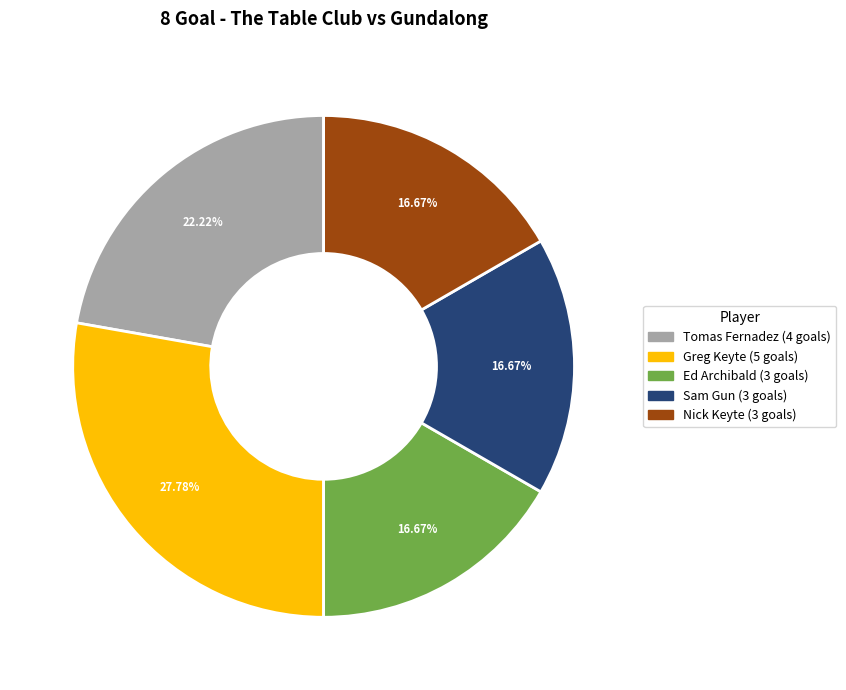

Is there a majority slice in this chart?

No